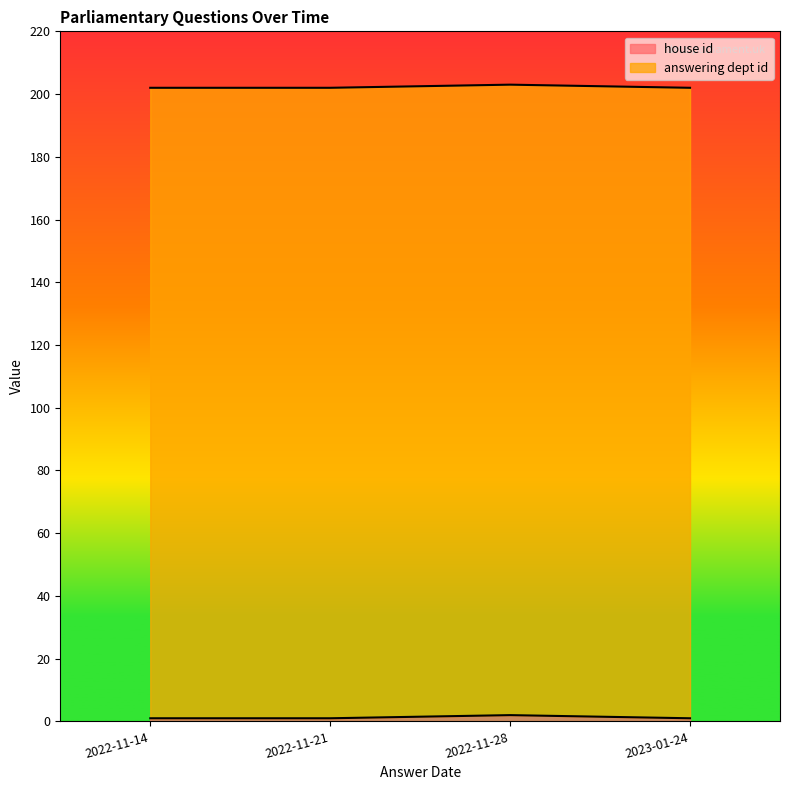

Rank the categories by value from highest to lowest.

2022-11-28, 2022-11-14, 2022-11-21, 2023-01-24